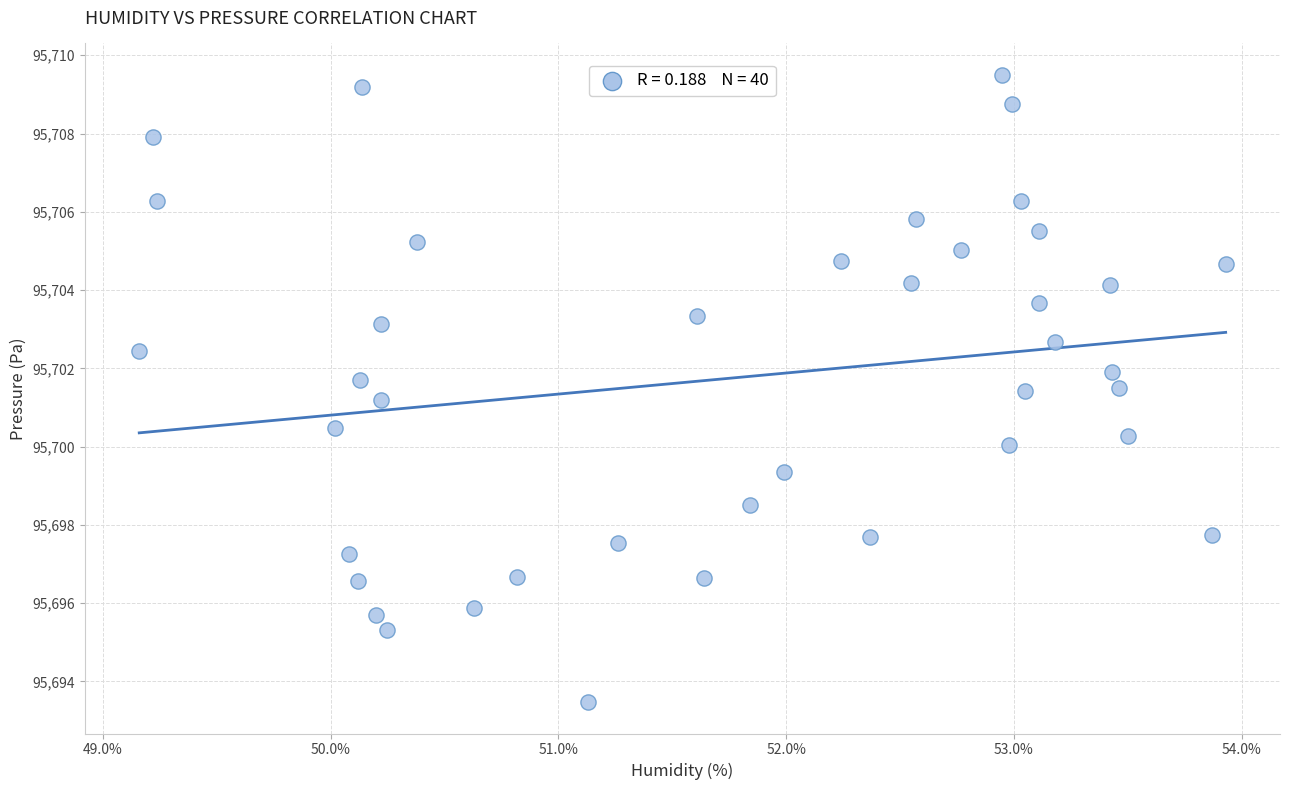

What Y value in the scatter plot is closest to 95701?

95701.2